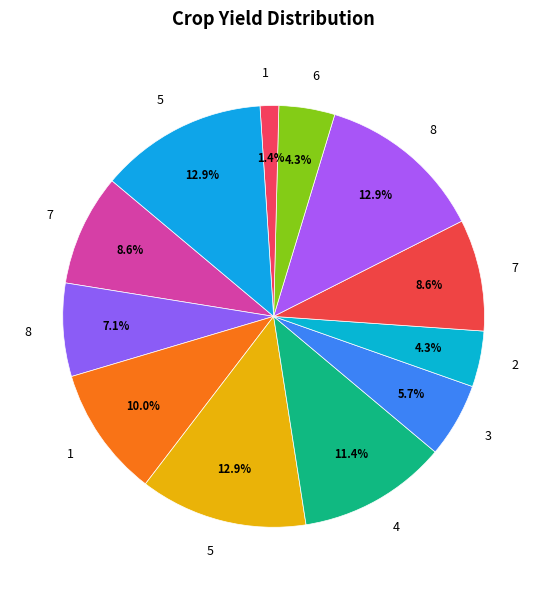

How many slices are in this pie chart?

12